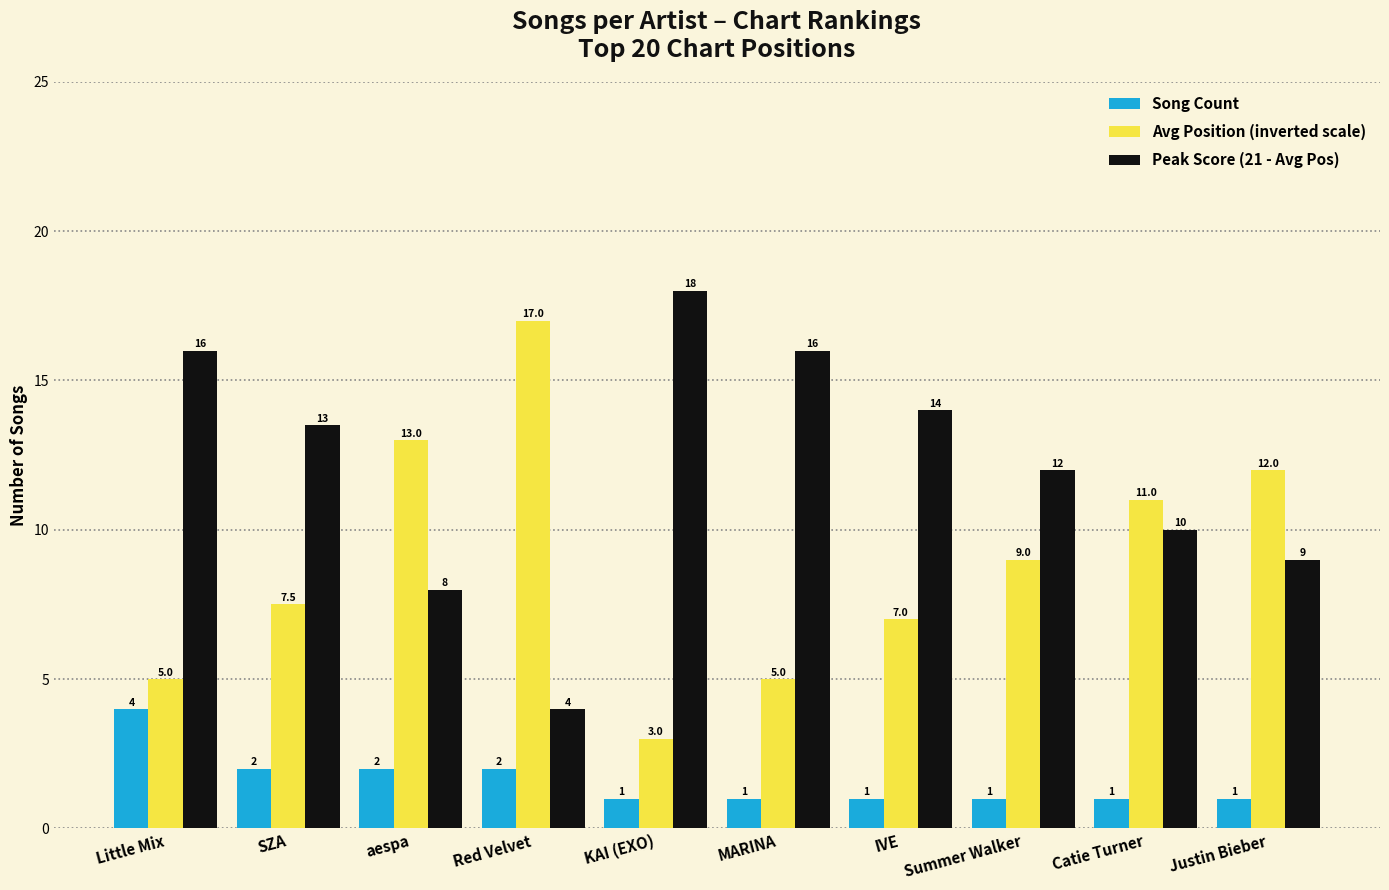

At Red Velvet, list the series in order from largest to smallest.

Avg Position (inverted scale), Peak Score (21 - Avg Pos), Song Count